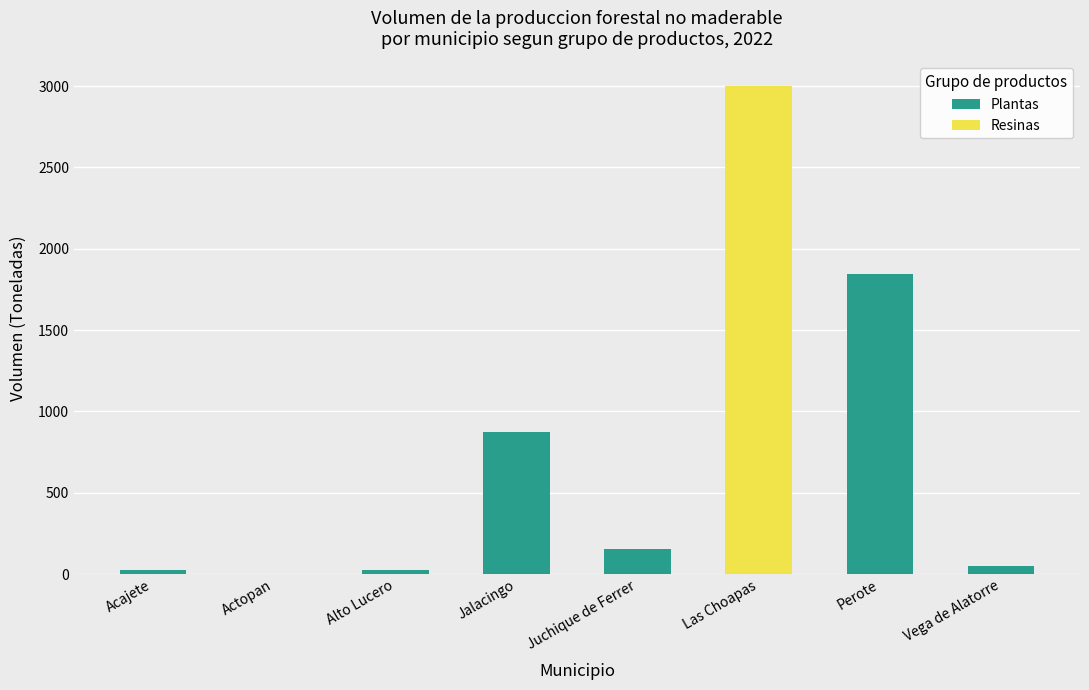

Is it true that Plantas equals 50.0 at Vega de Alatorre?

True